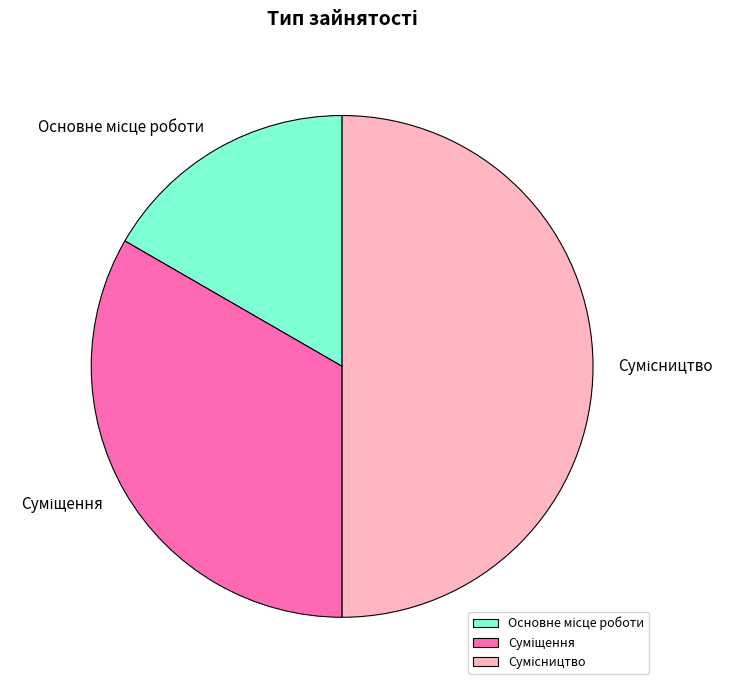

How many slices are in this pie chart?

3